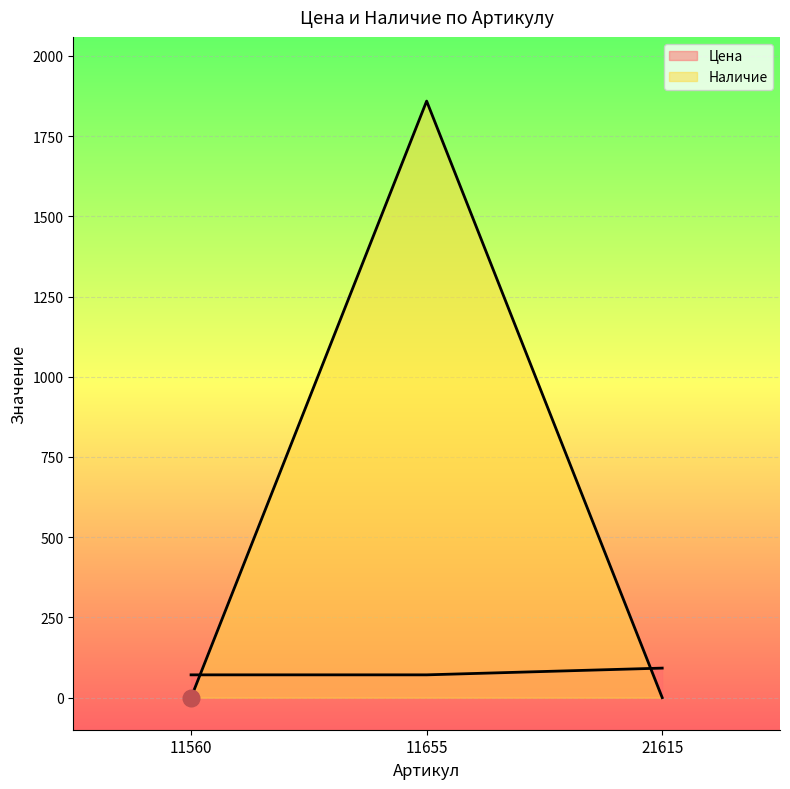

What are all the series names shown in the legend?

Цена, Наличие